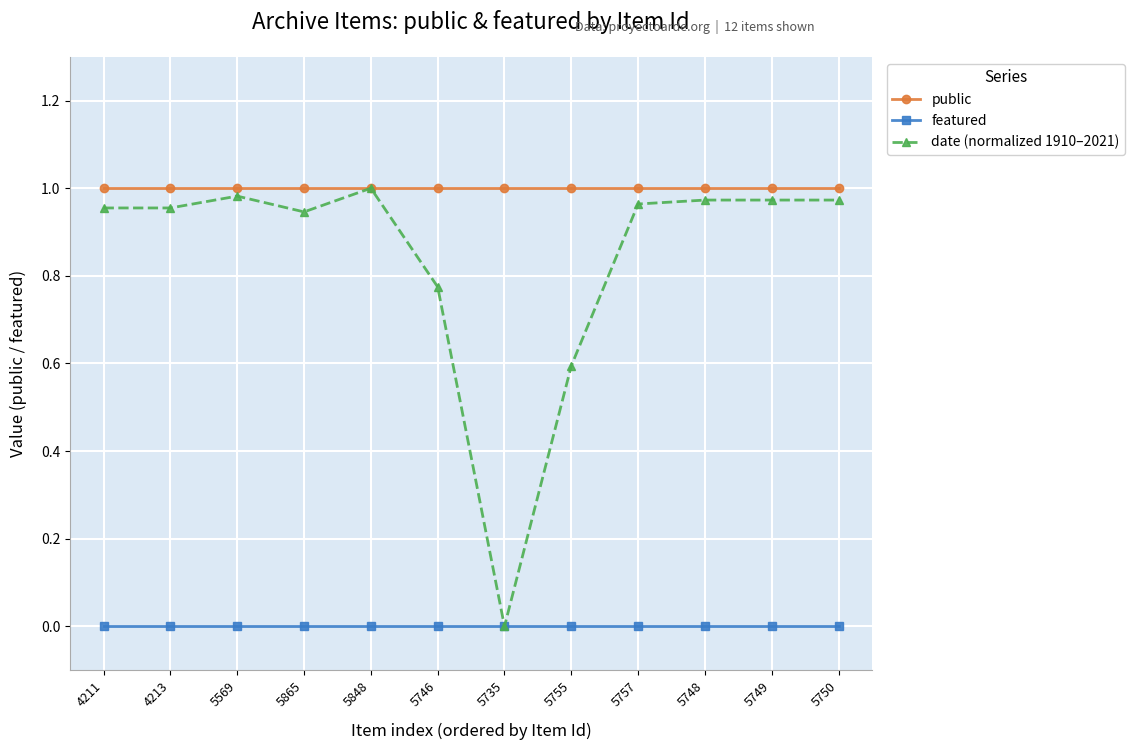

What position from the left is 5748?

10